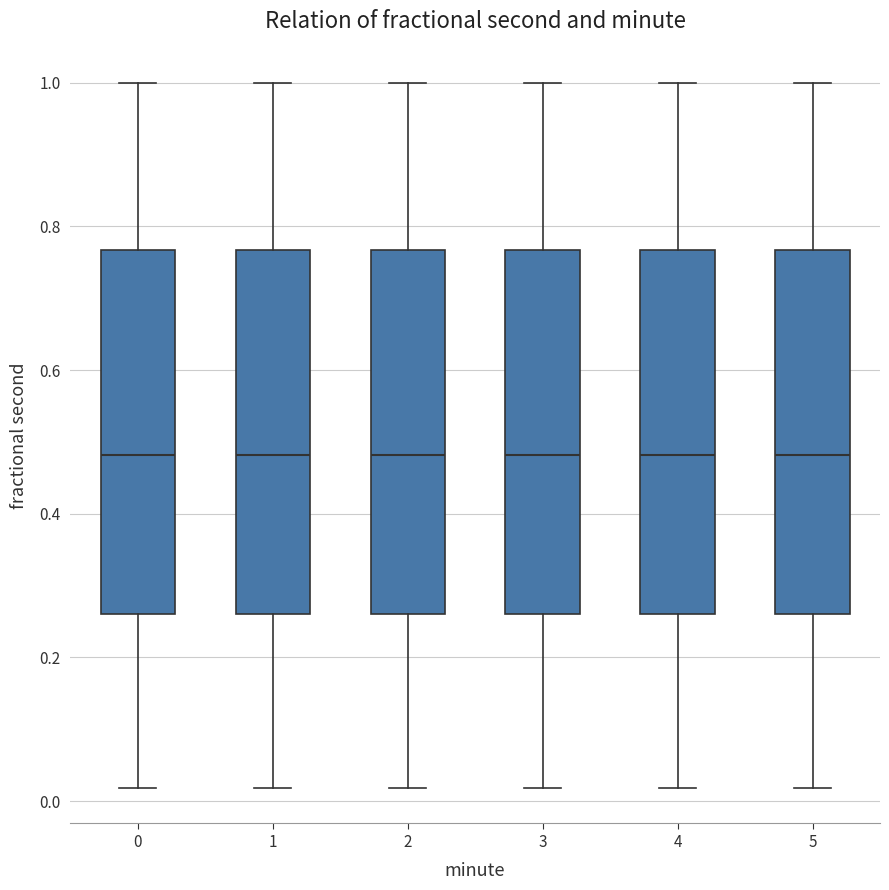

Where is the upper edge of the box at x = 5 on the y-axis? The values are not printed on the chart, so give them approximately, as read against the axis.

0.76